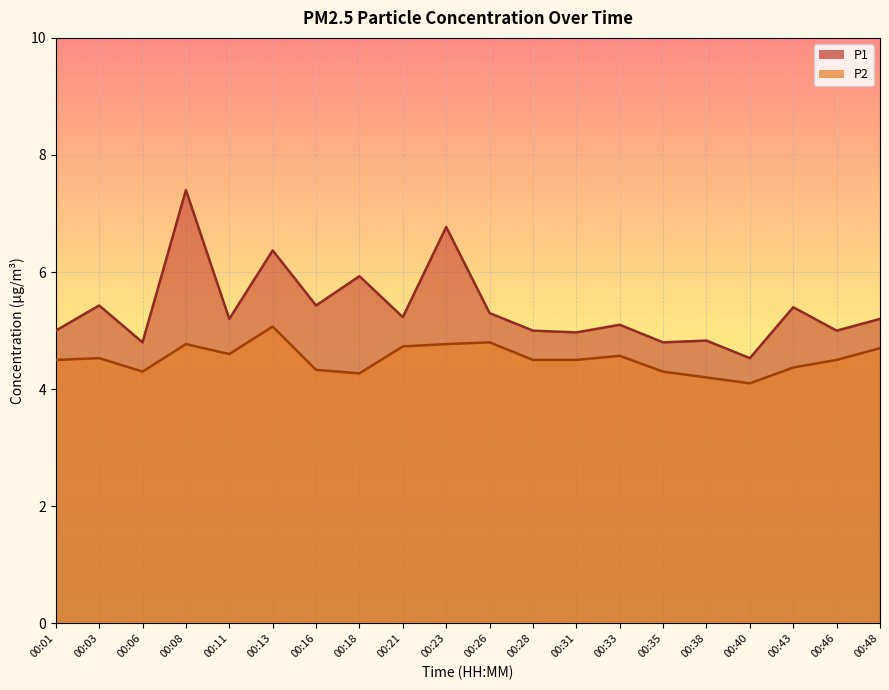

What is the difference between the P1 values at 00:35 and 00:46?

0.2